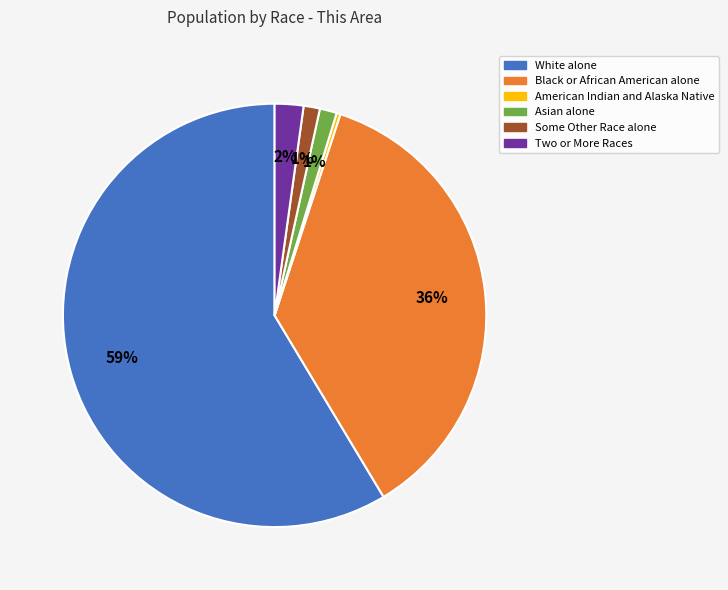

To the nearest percent, what is the average slice percentage?

17%